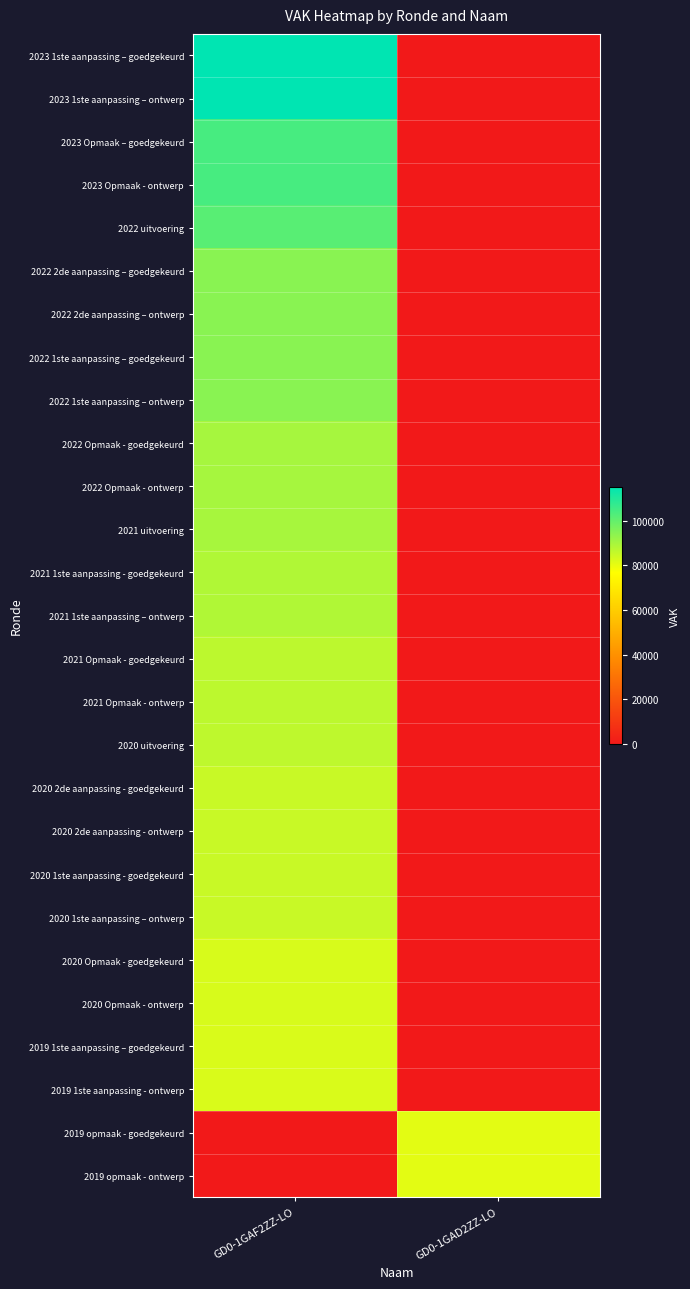

Between GD0-1GAD2ZZ-LO and GD0-1GAF2ZZ-LO, which is larger?

GD0-1GAF2ZZ-LO